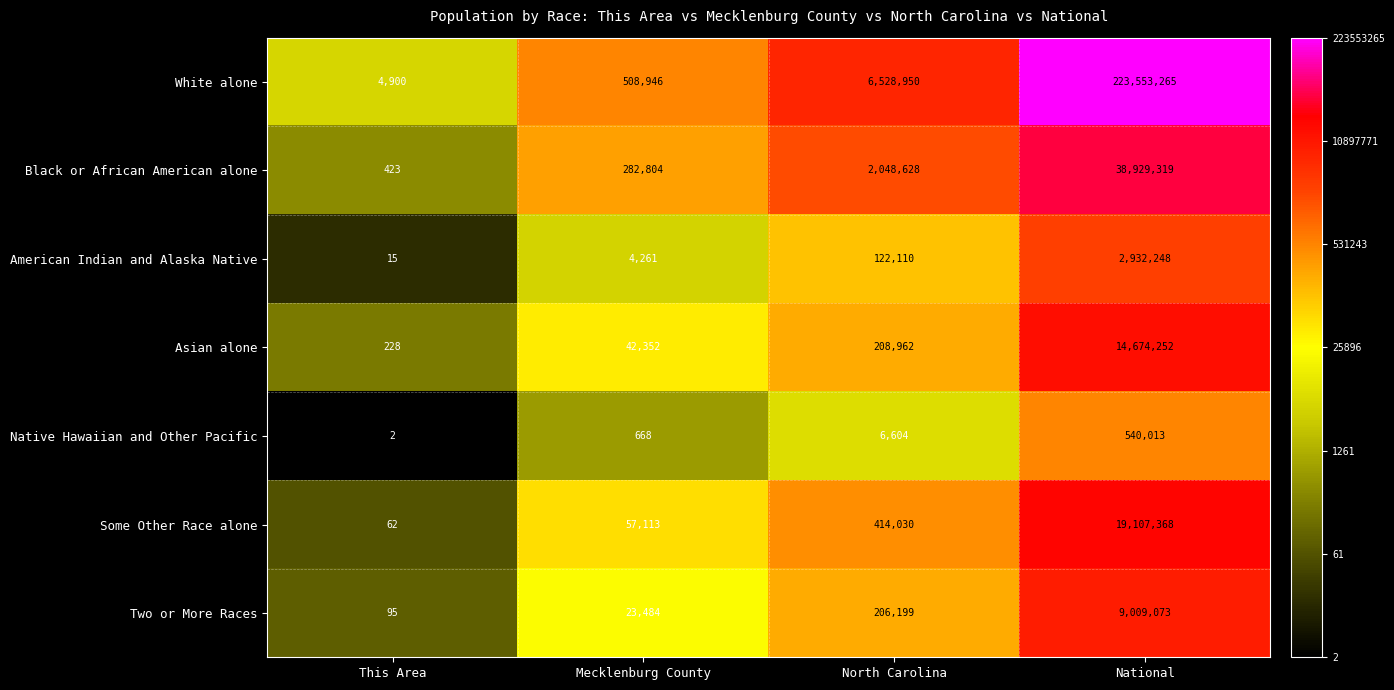

What is the difference between the American Indian and Alaska Native values at National and North Carolina?

2810138